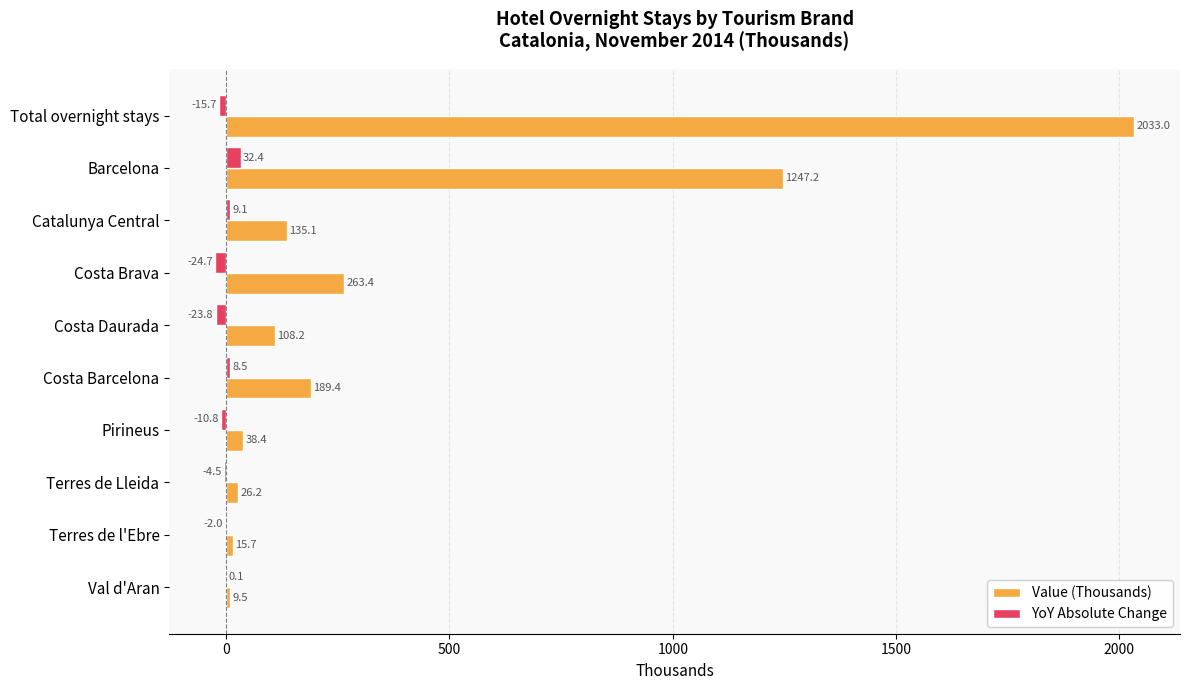

Is the value of YoY Absolute Change at Terres de Lleida greater than the value of Value (Thousands) at Barcelona?

No